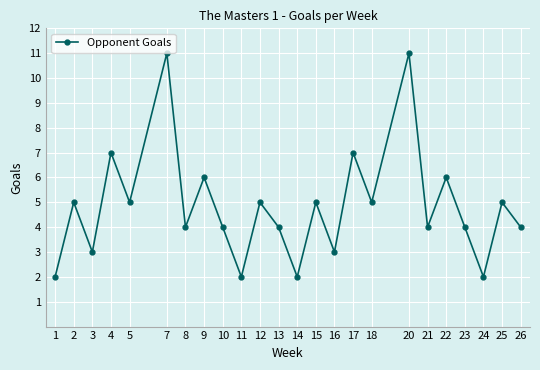

What is the difference between the maximum and second lowest values?

9